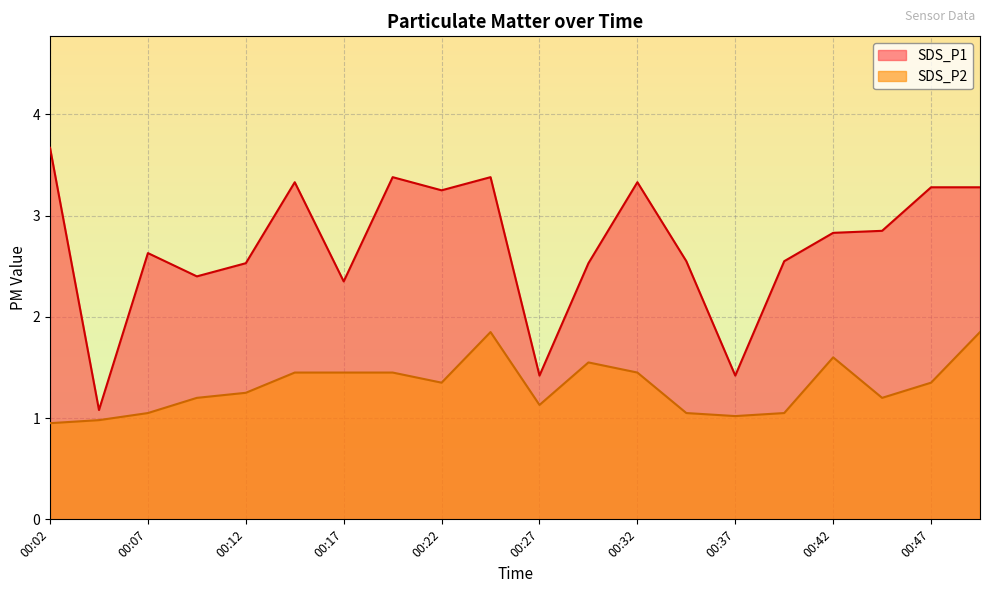

True or false: SDS_P1 has more than 0 points higher than both neighbors.

True